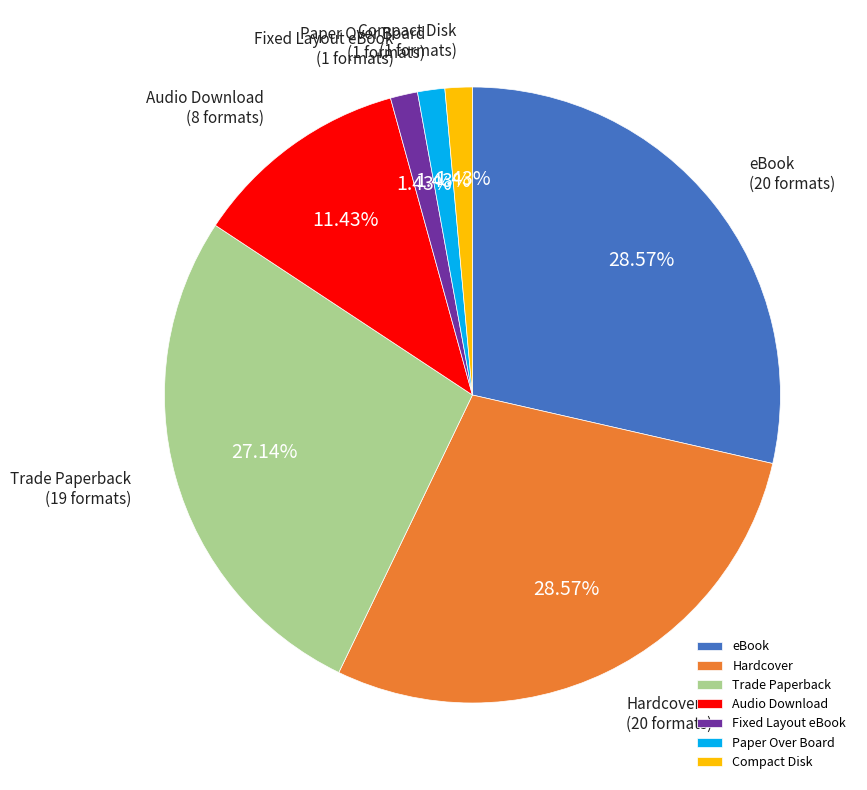

Is there a majority slice in this chart?

No